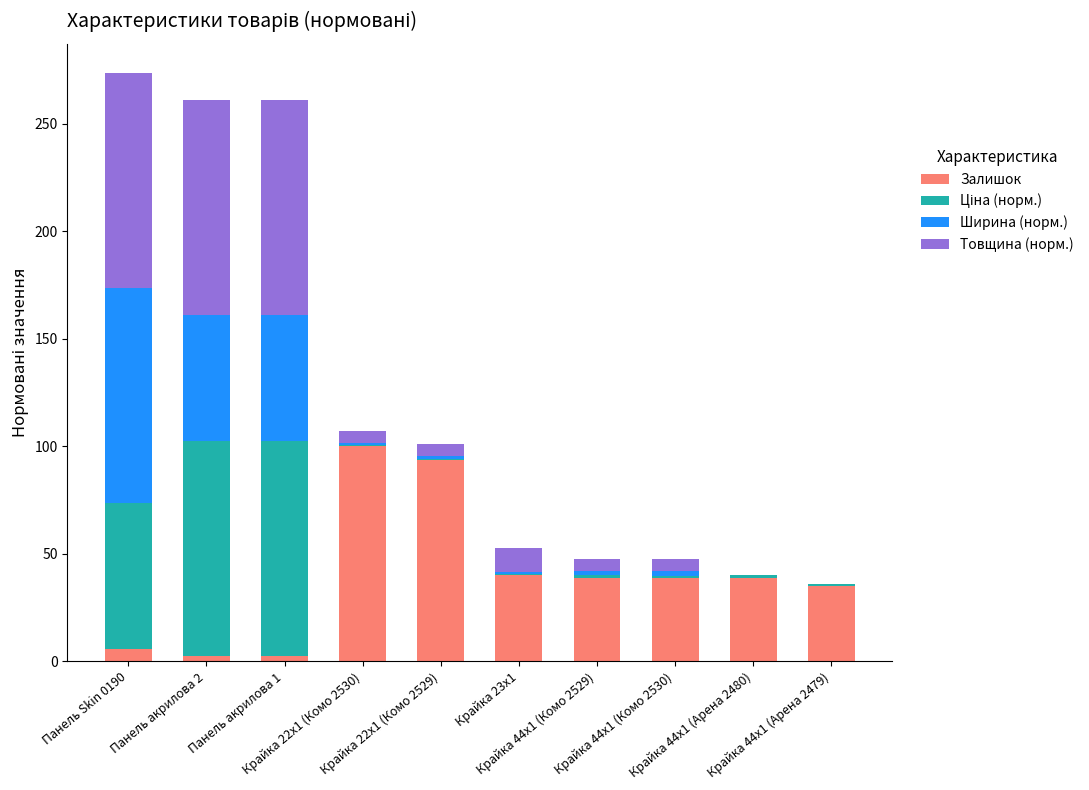

At which category is the sum across all series the highest?

Панель Skin 0190